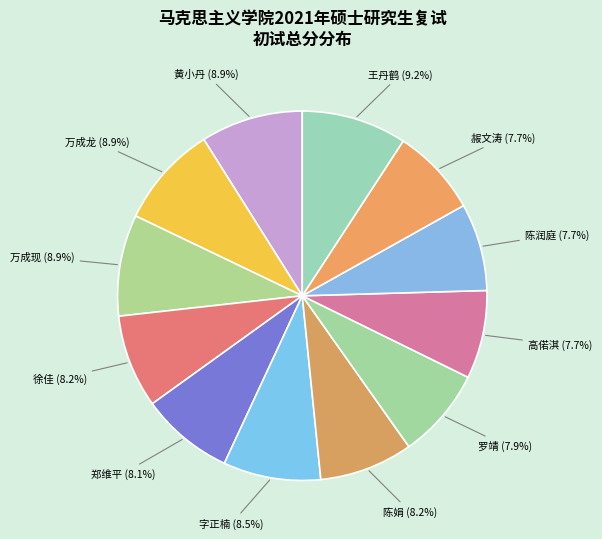

Rank the categories by value from highest to lowest.

王丹鹤, 黄小丹, 万成龙, 万成现, 字正楠, 陈娟, 徐佳, 郑维平, 罗靖, 高偌淇, 赧文涛, 陈润庭